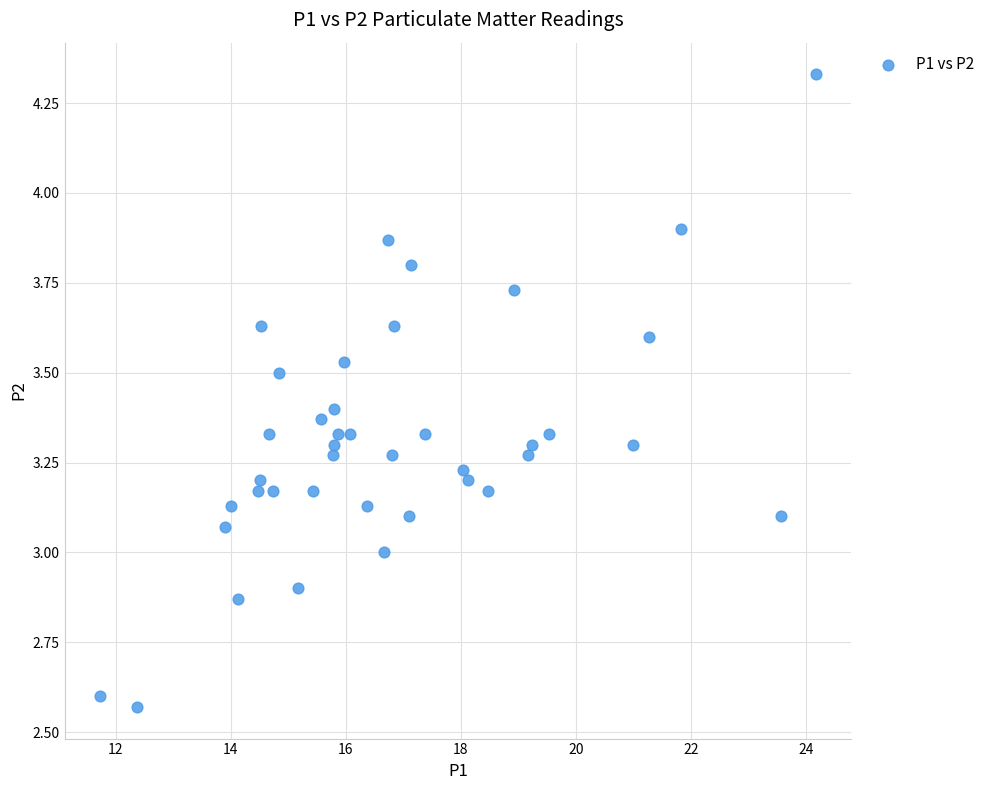

What is the range of X values (max minus min)?

12.4